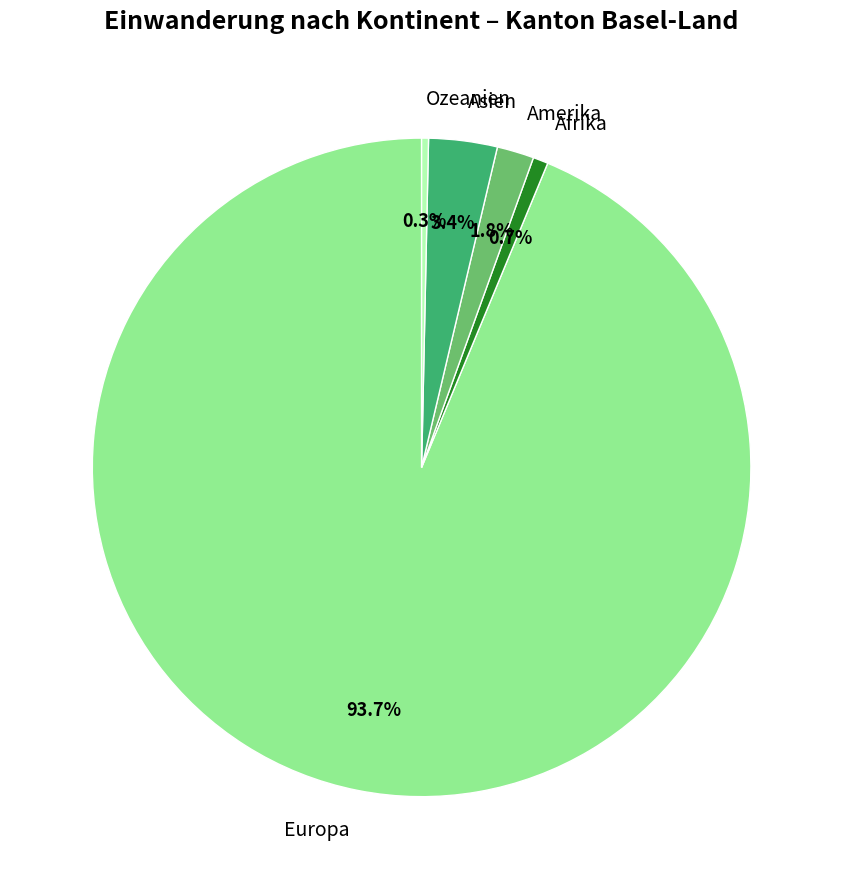

To the nearest percent, what is the difference between the Afrika and Asien slice percentages?

3%